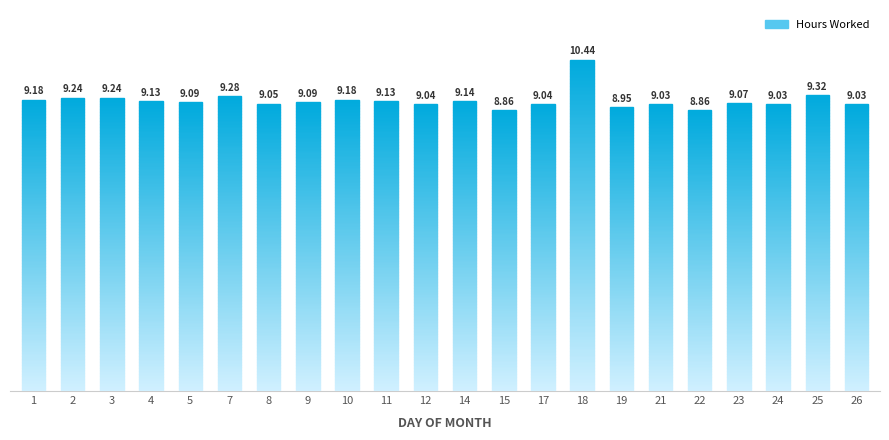

Reading left to right, list all the values displayed in this chart.

9.2	9.2	9.2	9.1	9.1	9.3	9.1	9.1	9.2	9.1	9.0	9.1	8.9	9.0	10.4	8.9	9.0	8.9	9.1	9.0	9.3	9.0